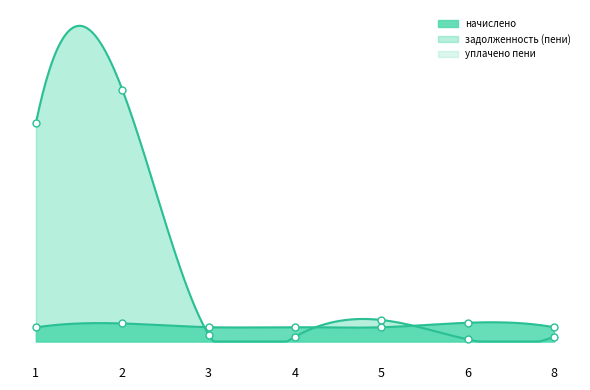

Is the value of начислено at 6 greater than the value of задолженность (пени) at 2?

No